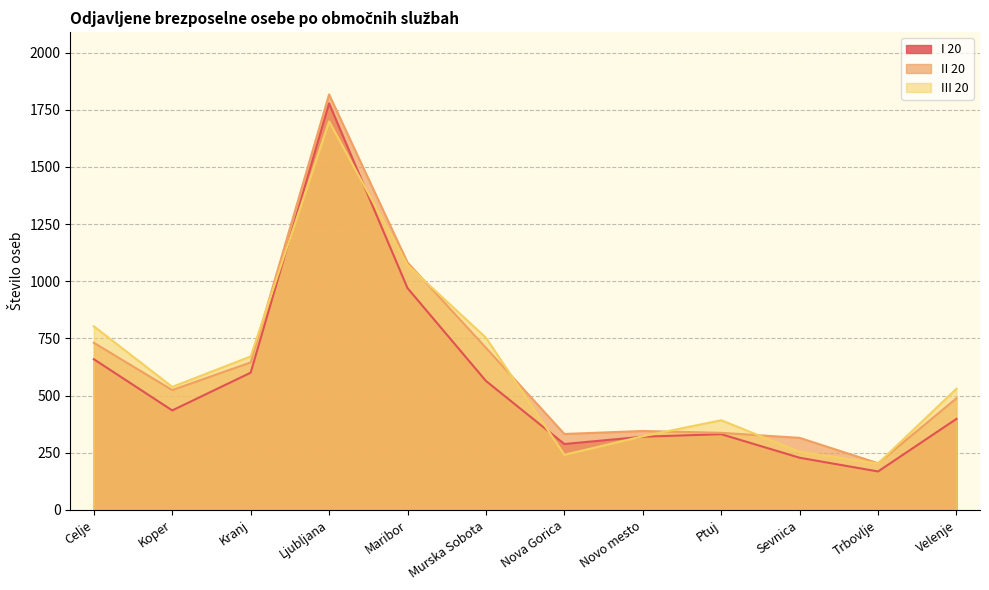

Rank the categories by II 20 value from highest to lowest.

Ljubljana, Maribor, Celje, Murska Sobota, Kranj, Koper, Velenje, Novo mesto, Ptuj, Nova Gorica, Sevnica, Trbovlje